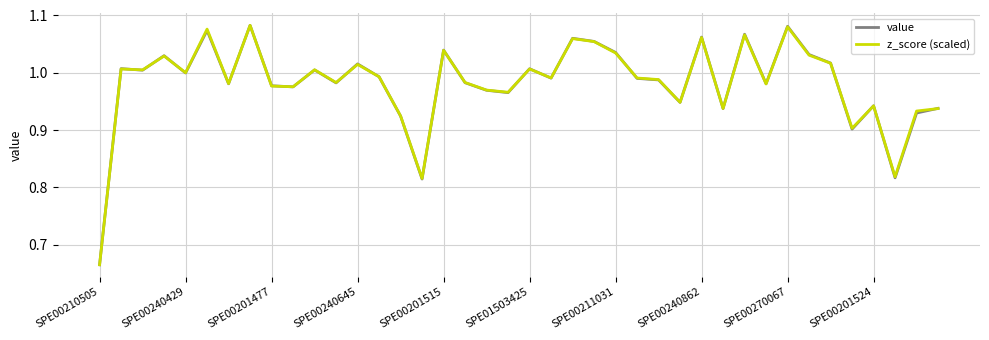

What is the difference between the second highest and second lowest values in the z_score (scaled) series?

0.3